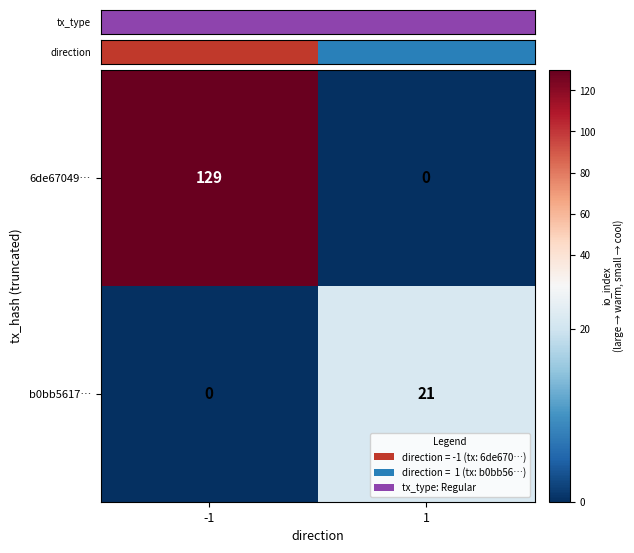

At which category is the sum across all series the highest?

-1